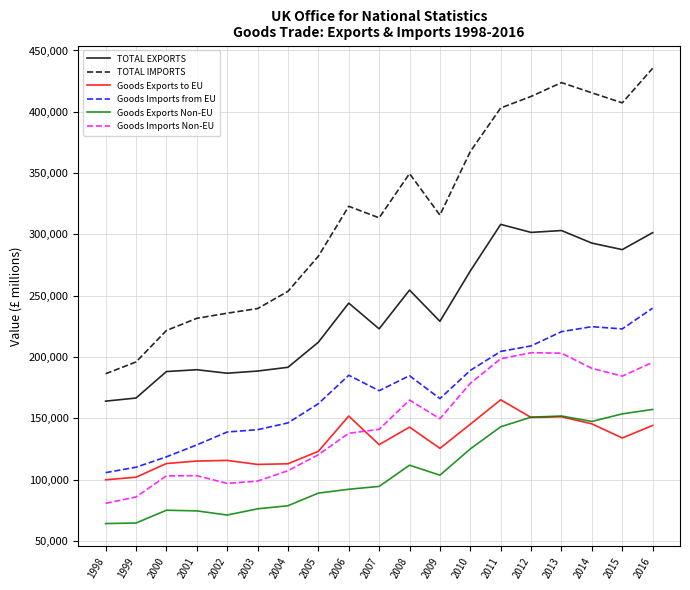

Rank the series at 2002 from highest to lowest value.

TOTAL IMPORTS, TOTAL EXPORTS, Goods Imports from EU, Goods Exports to EU, Goods Imports Non-EU, Goods Exports Non-EU